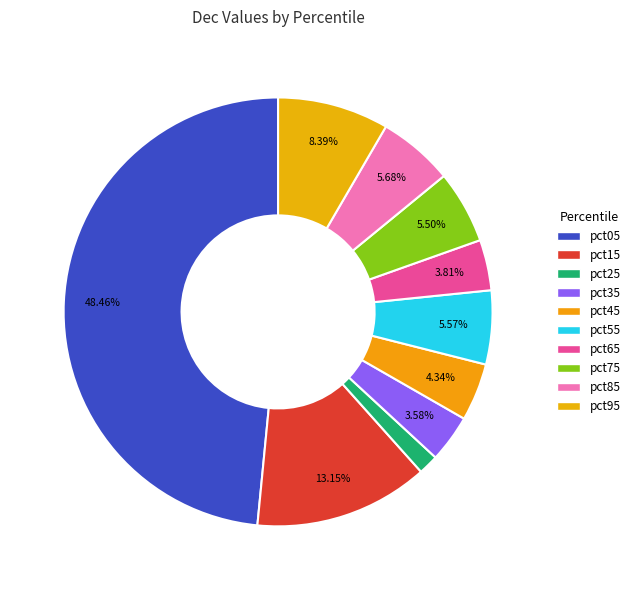

To the nearest percent, what portion does pct65 represent?

4%